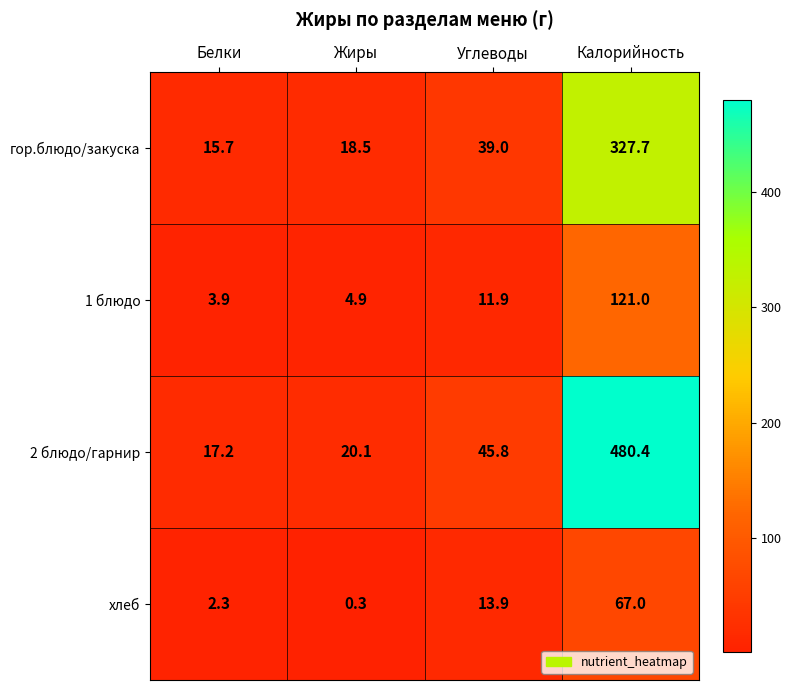

True or false: 2 блюдо/гарнир has a value of 20.1 at Жиры.

True